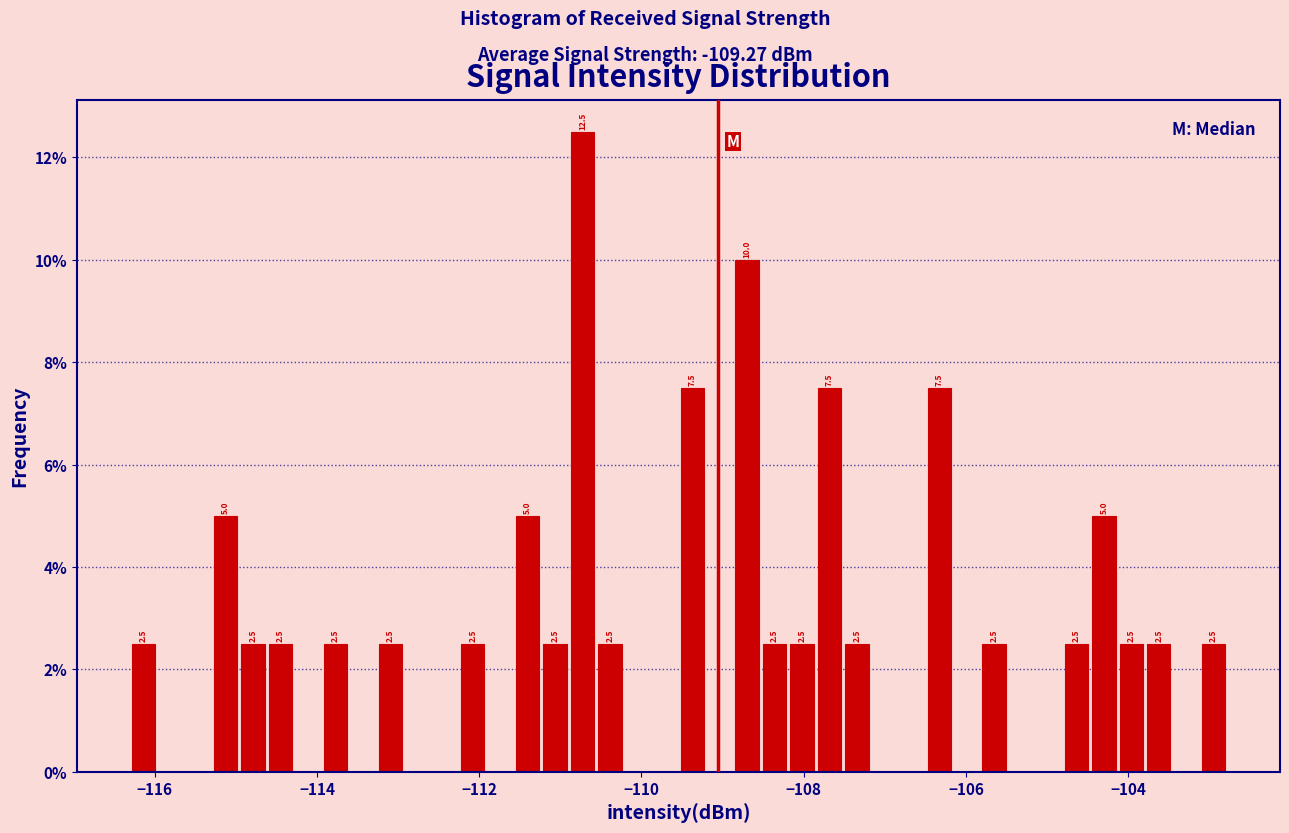

Read against the x-axis, roughly where is the centre of the tallest bar?

-110.8